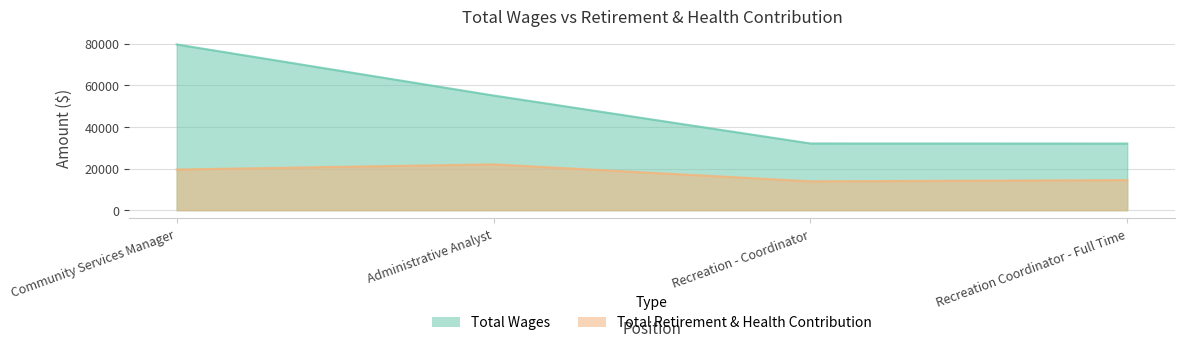

Reading left to right, extract all data points from this chart.

Total Wages: 79637	55095	32059	32027
Total Retirement & Health Contribution: 19537	22033	13875	14450